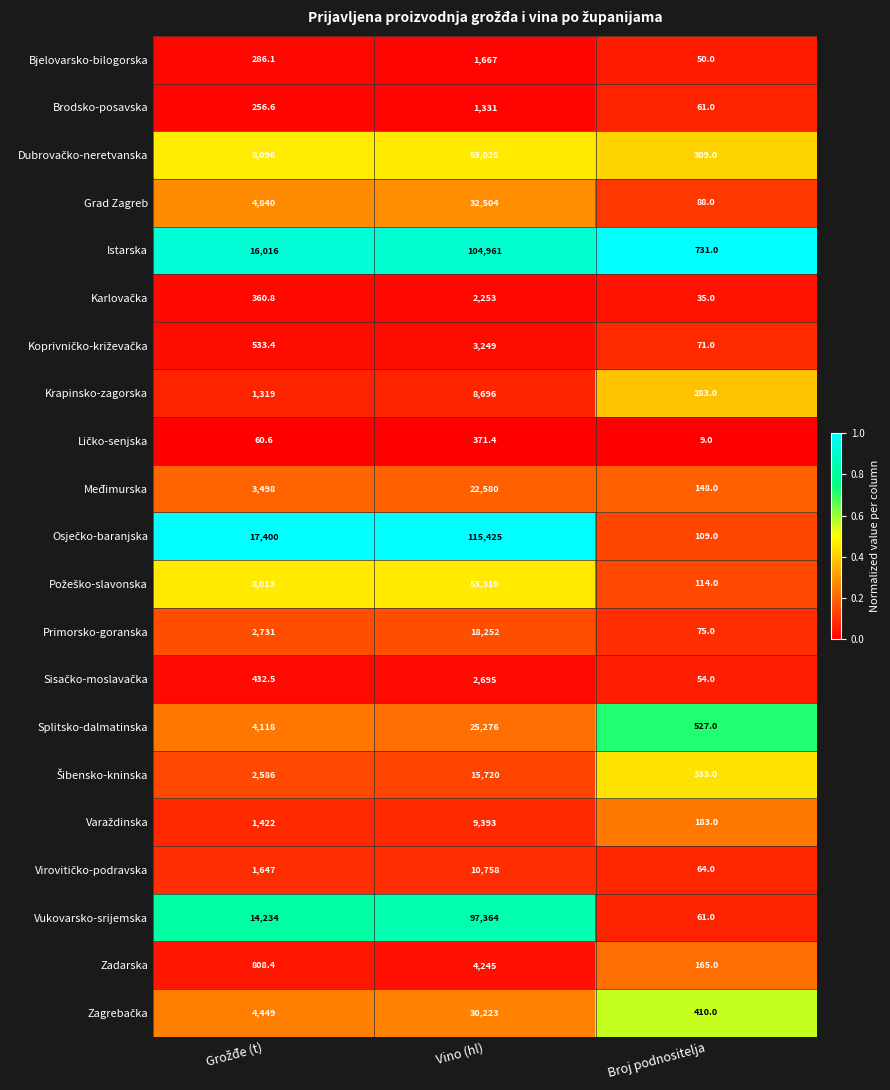

True or false: Splitsko-dalmatinska has a value of 6704.7 at Vino (hl).

False